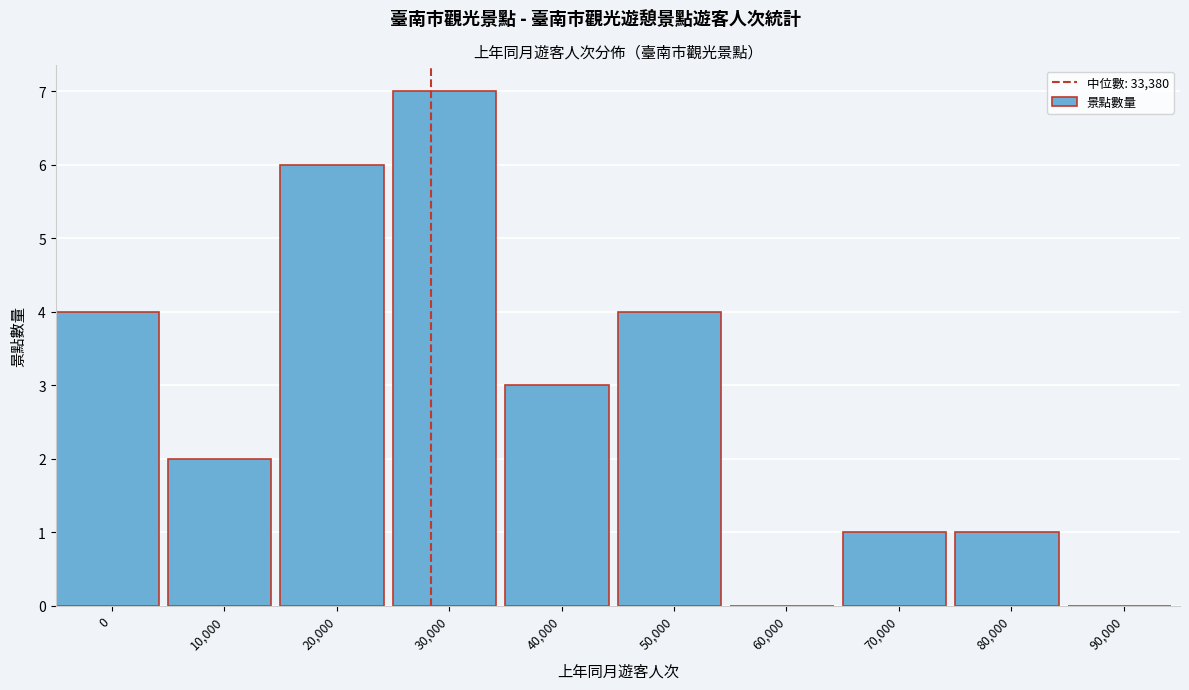

Reading left to right, list all the values displayed in this chart.

0=4	10,000=2	20,000=6	30,000=7	40,000=3	50,000=4	60,000=0	70,000=1	80,000=1	90,000=0